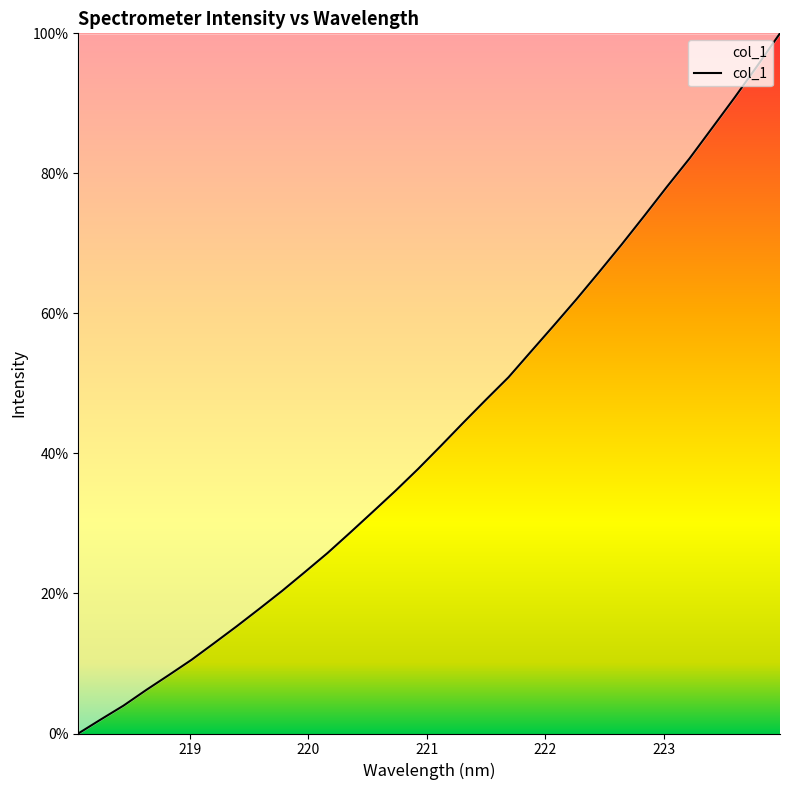

What is the greatest value displayed?

100.0